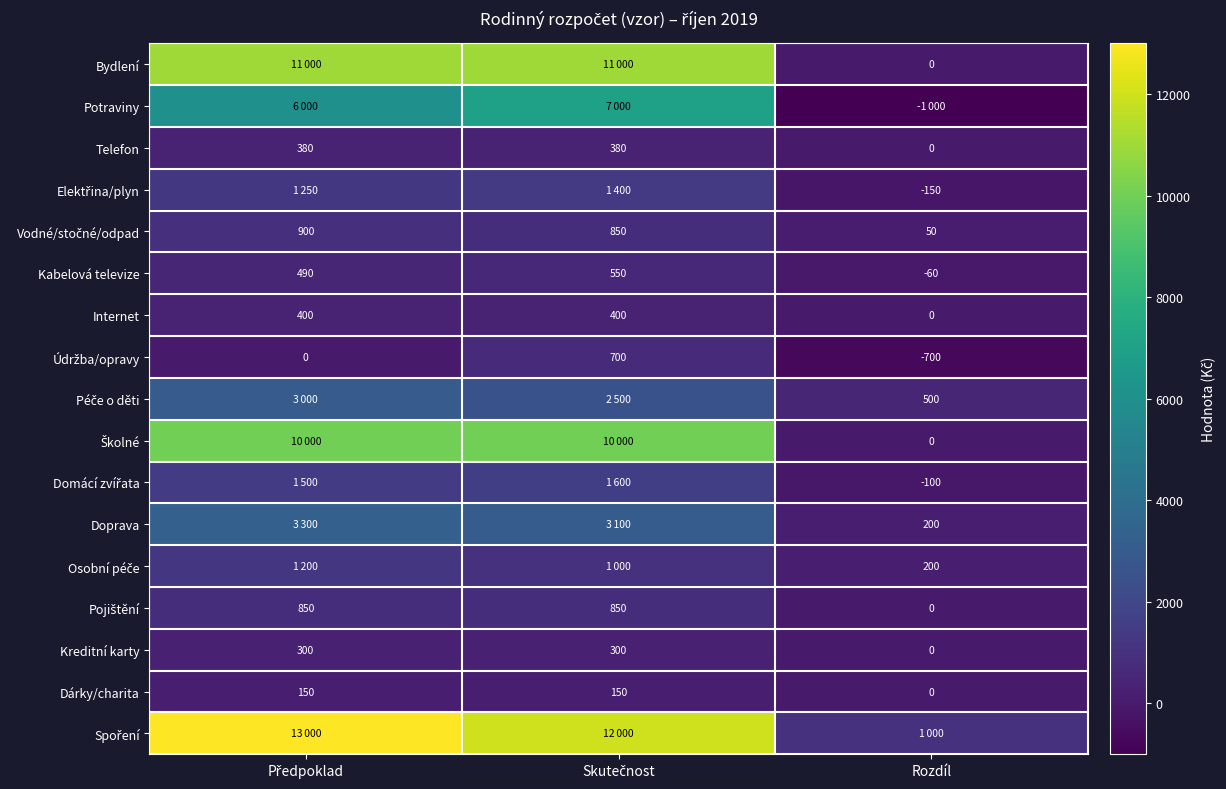

How many values in Dárky/charita are above zero?

2